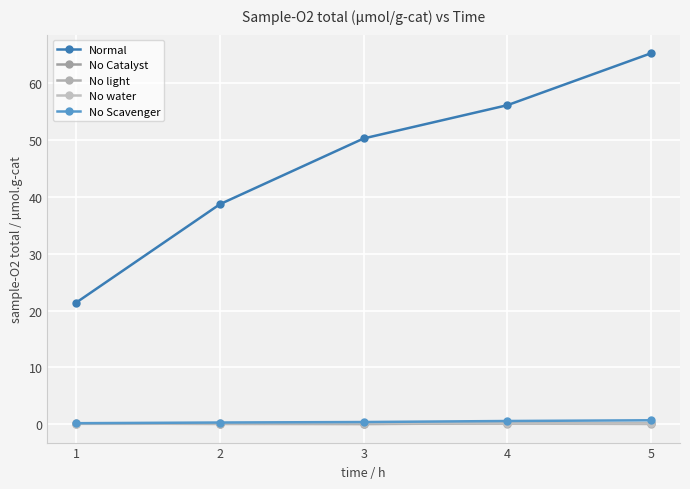

True or false: Normal and No light intersect in this chart.

False